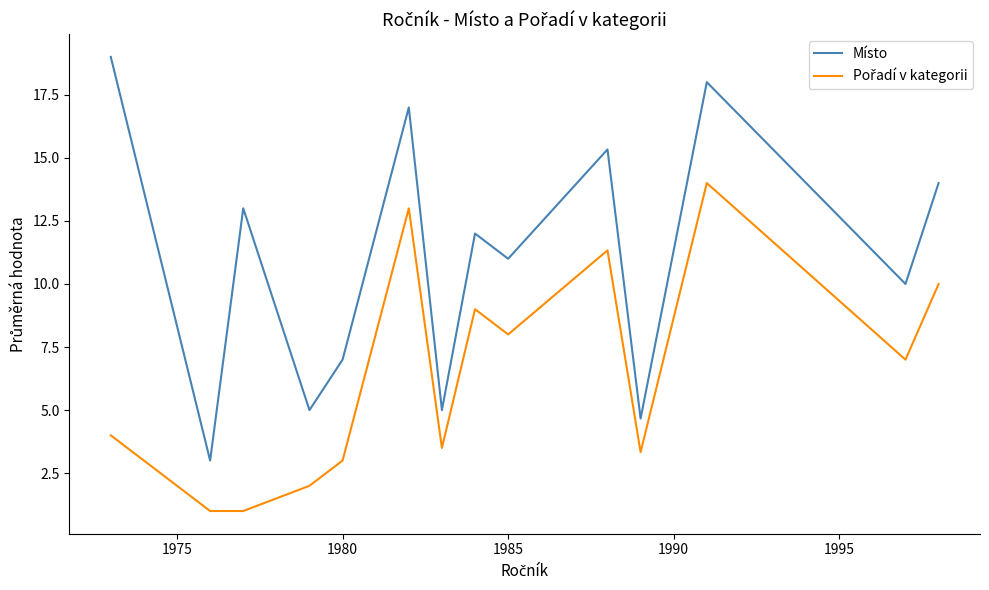

What is the minimum value shown in the chart?

1.0